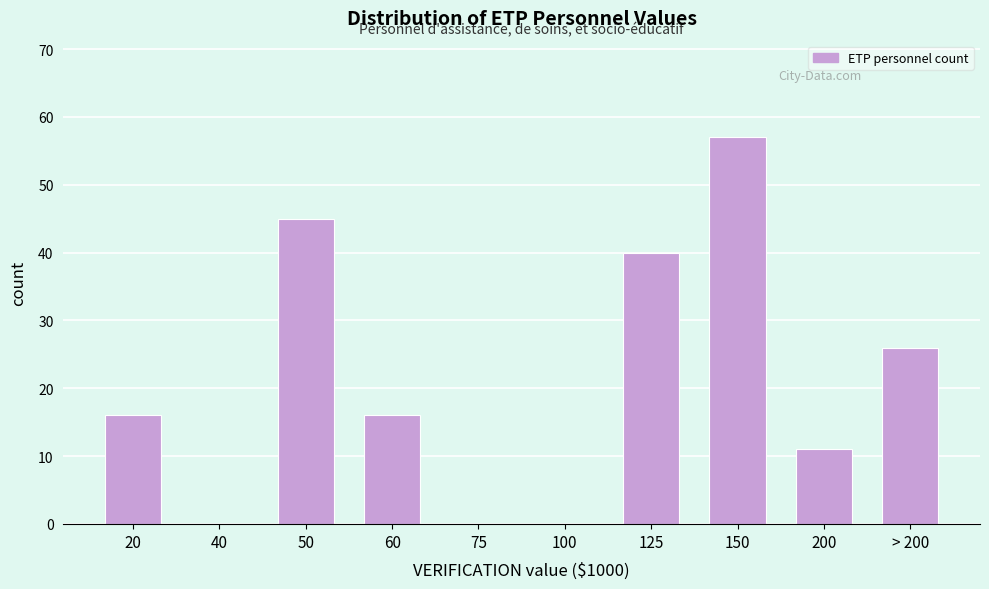

Reading left to right, list all the values displayed in this chart.

20=16	40=0	50=45	60=16	75=0	100=0	125=40	150=57	200=11	> 200=26